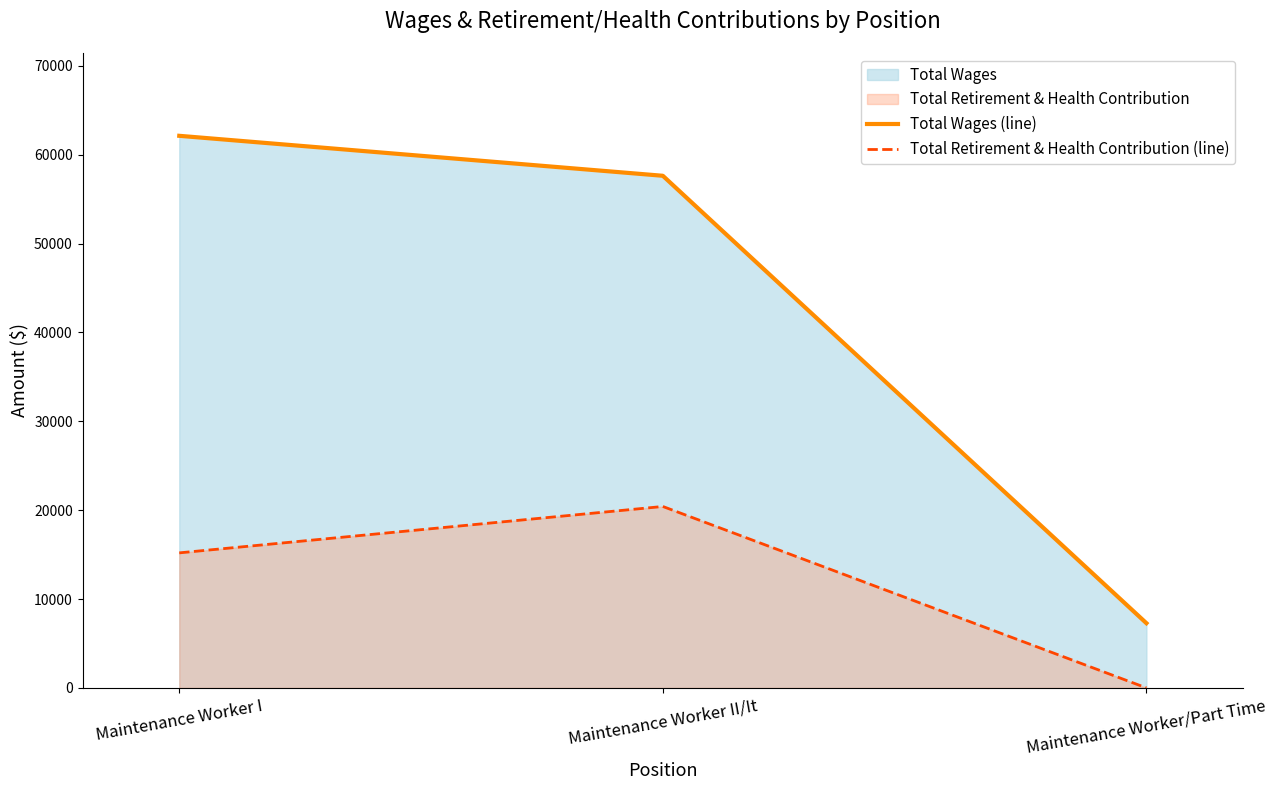

What is the spread (max minus min) of values at Maintenance Worker/Part Time?

7282